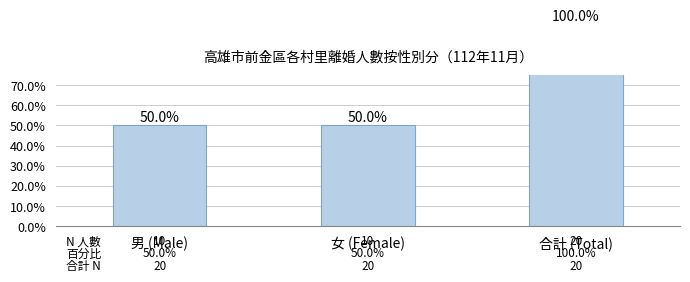

Are the bars grouped side by side (vs. stacked)?

No